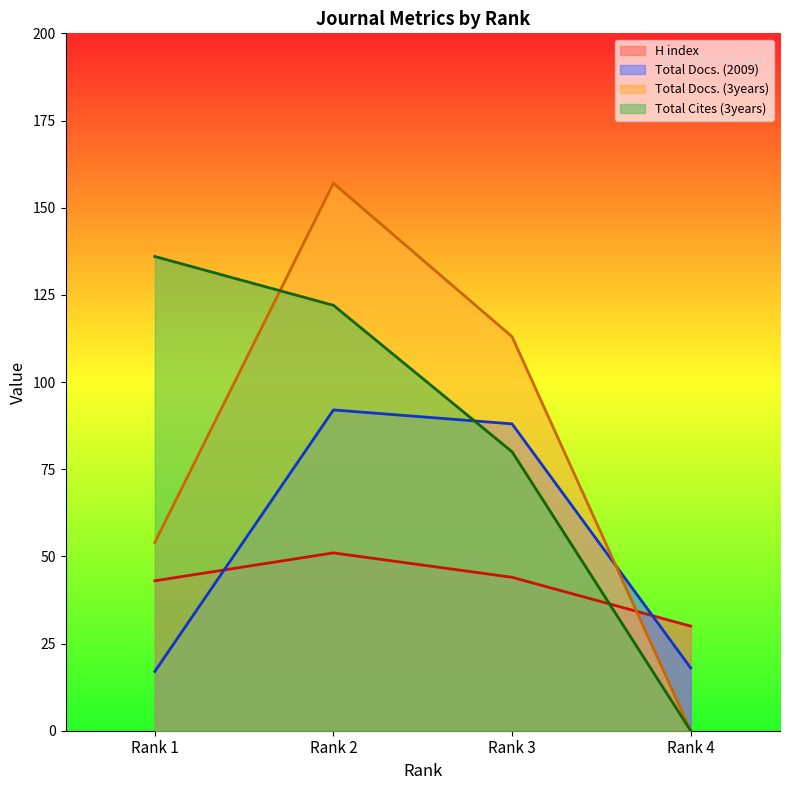

At which category is the sum across all series the highest?

Rank 2